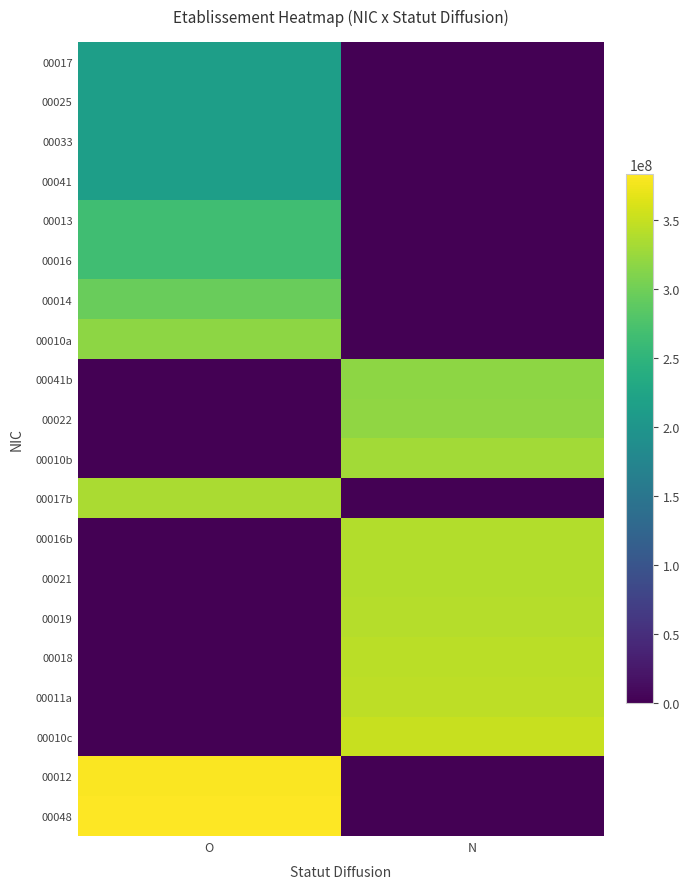

How many series are shown in this chart?

20